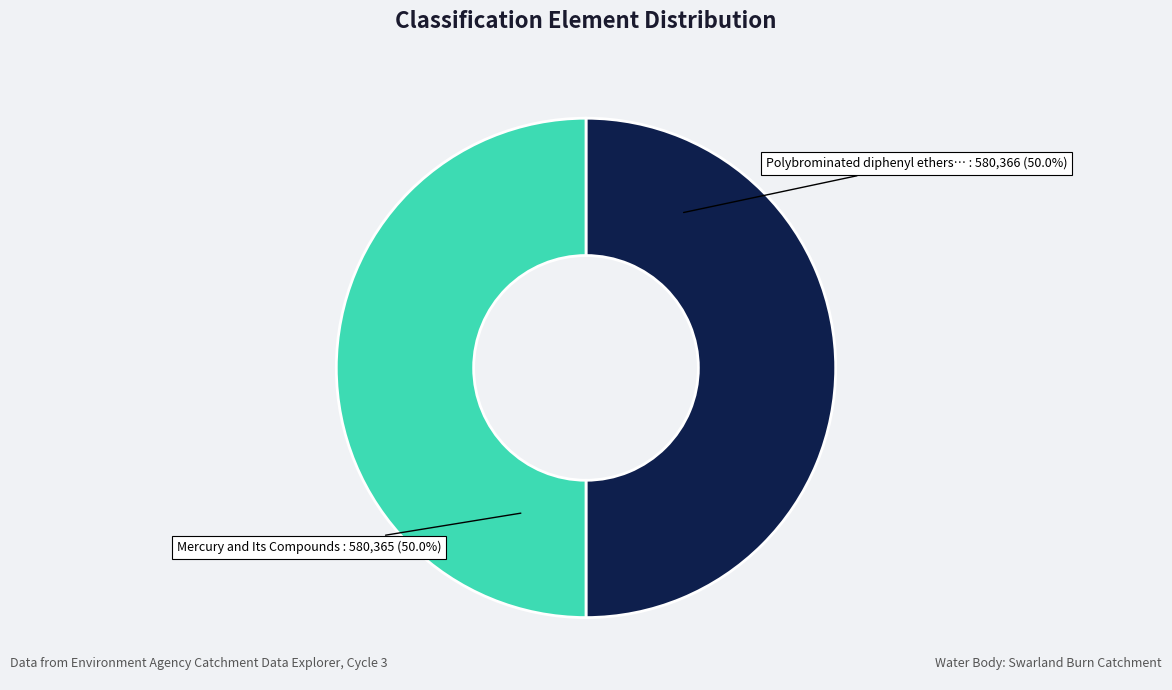

What is the largest slice in the pie chart?

Polybrominated diphenyl ethers (PBDE)